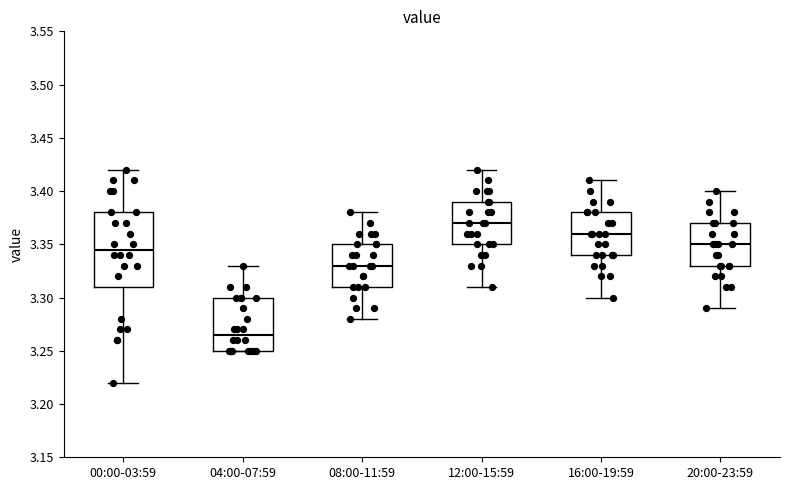

Reading left to right, transcribe this box plot: for each box, give where its median line is, the range the box spans, and where its two whiskers end, as read against the y-axis. The values are not printed on the chart, so give them approximately, as read against the axis.

00:00-03:59: median 3.345, box 3.310 to 3.380, whiskers 3.220 to 3.420
04:00-07:59: median 3.265, box 3.250 to 3.300, whiskers 3.250 to 3.330
08:00-11:59: median 3.330, box 3.310 to 3.350, whiskers 3.280 to 3.380
12:00-15:59: median 3.370, box 3.350 to 3.390, whiskers 3.310 to 3.420
16:00-19:59: median 3.360, box 3.340 to 3.380, whiskers 3.300 to 3.410
20:00-23:59: median 3.350, box 3.330 to 3.370, whiskers 3.290 to 3.400